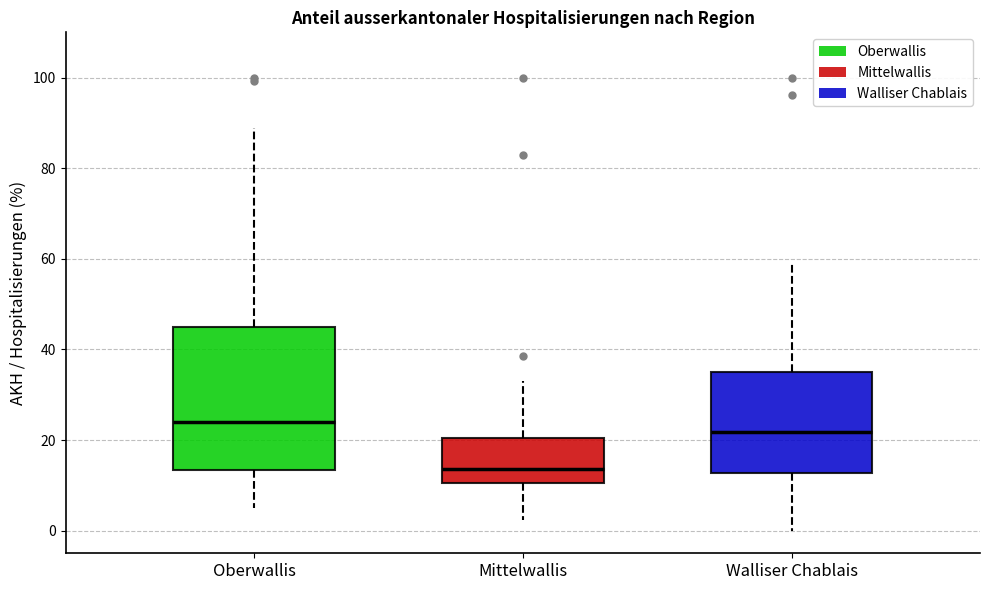

Reading left to right, transcribe this box plot: for each box, give where its median line is, the range the box spans, and where its two whiskers end, as read against the y-axis. The values are not printed on the chart, so give them approximately, as read against the axis.

Oberwallis: median 24, box 14 to 44, whiskers 6 to 88
Mittelwallis: median 14, box 10 to 20, whiskers 2 to 34
Walliser Chablais: median 22, box 12 to 36, whiskers 0 to 60